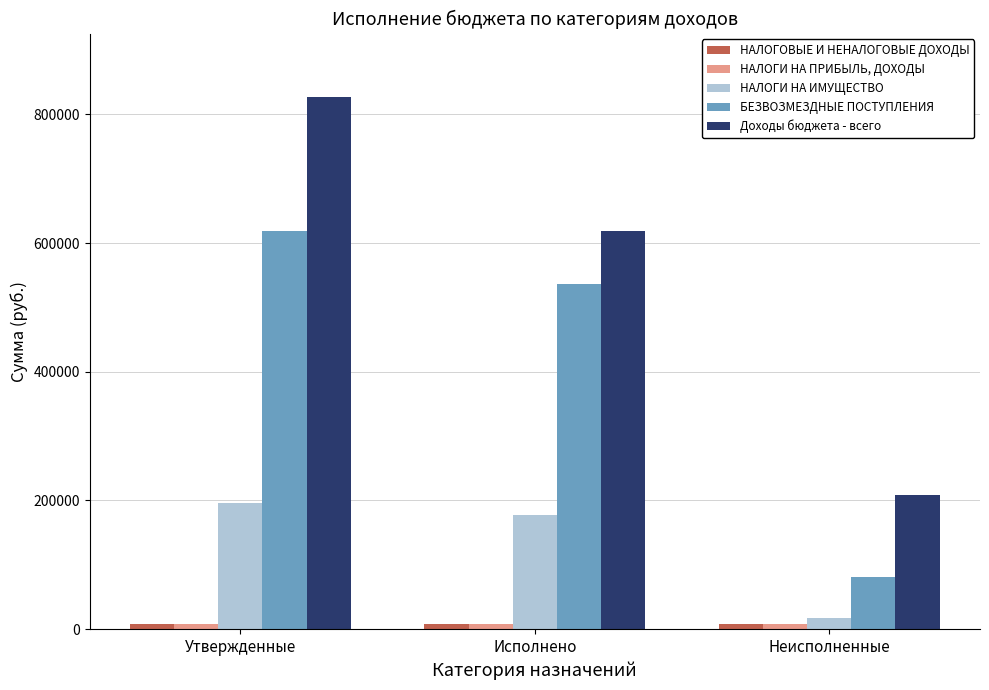

The value of НАЛОГИ НА ИМУЩЕСТВО at Утвержденные is 195668.0. True or false?

True